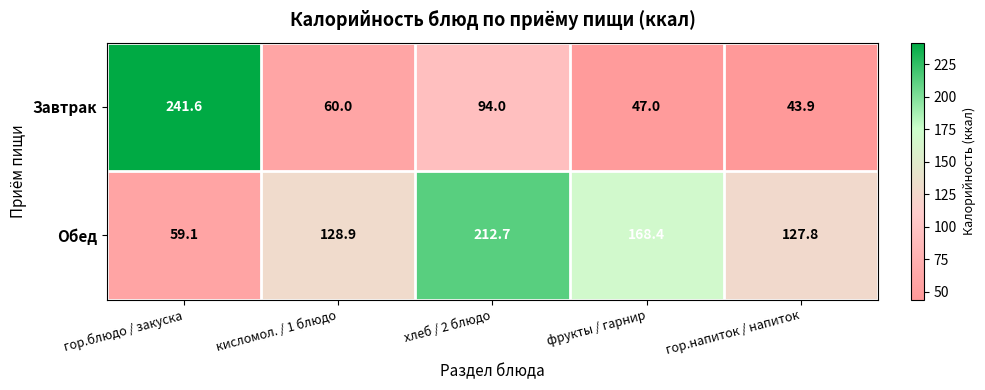

Count the number of categories in the chart.

5